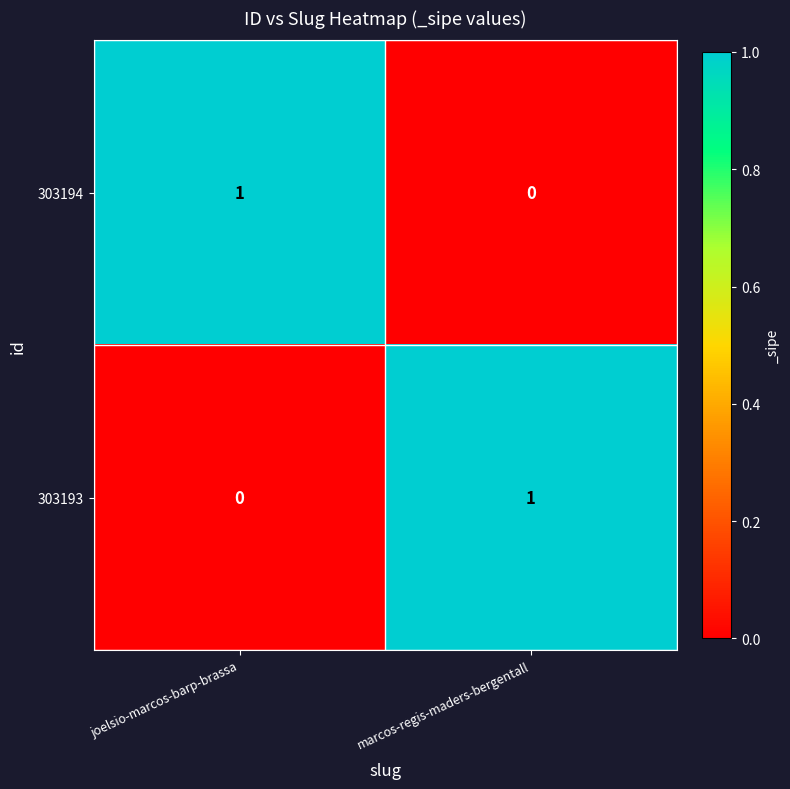

Is it true that 303193 equals 2 at marcos-regis-maders-bergentall?

False